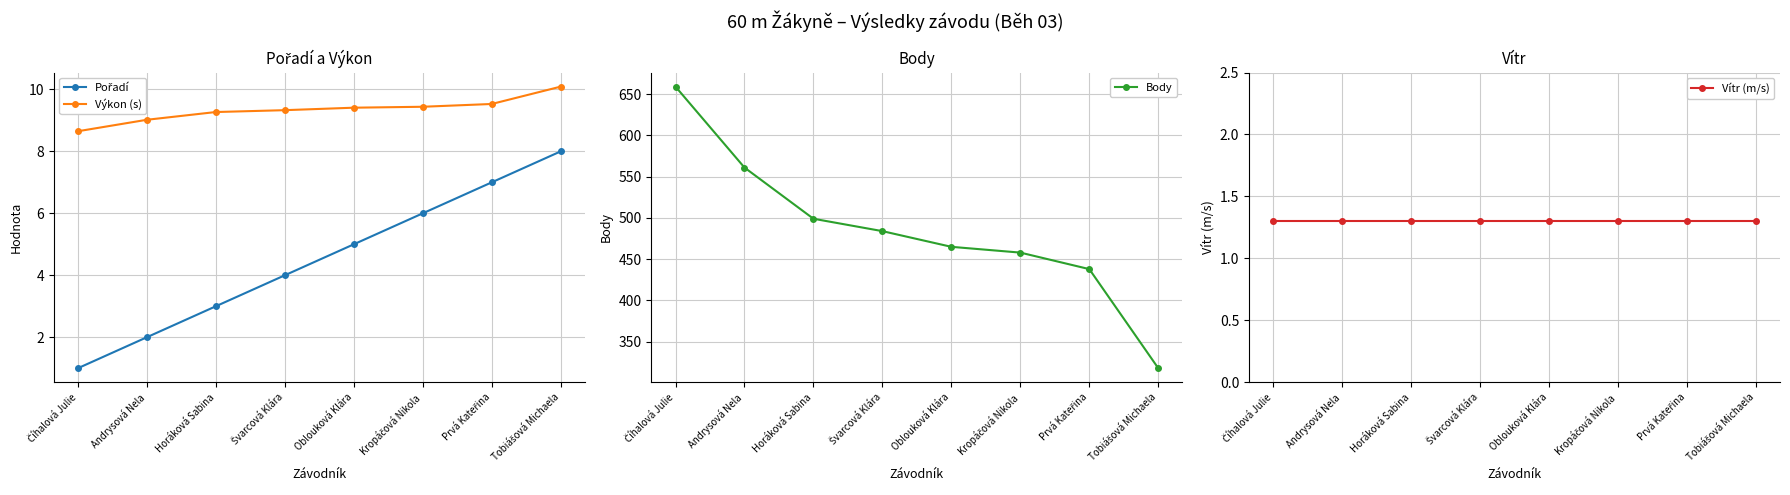

Is this an area chart (filled region under the line)?

No